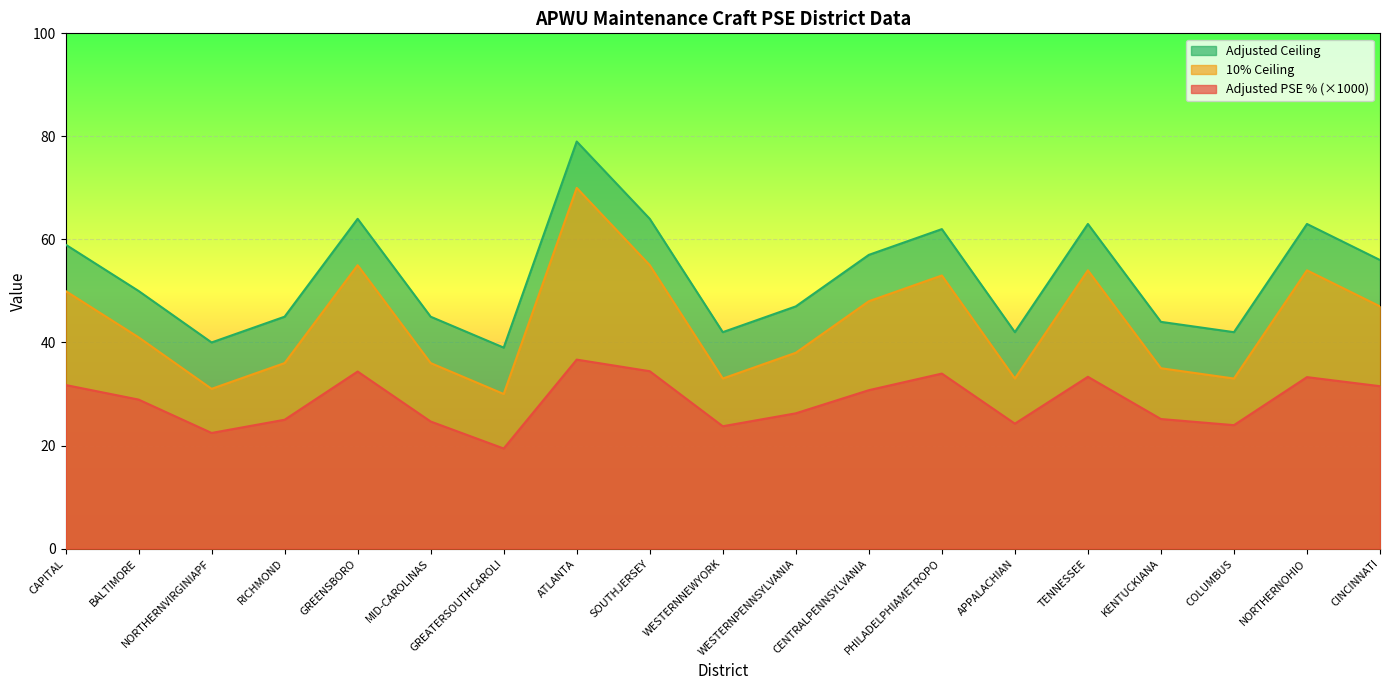

Count the number of categories in the chart.

19